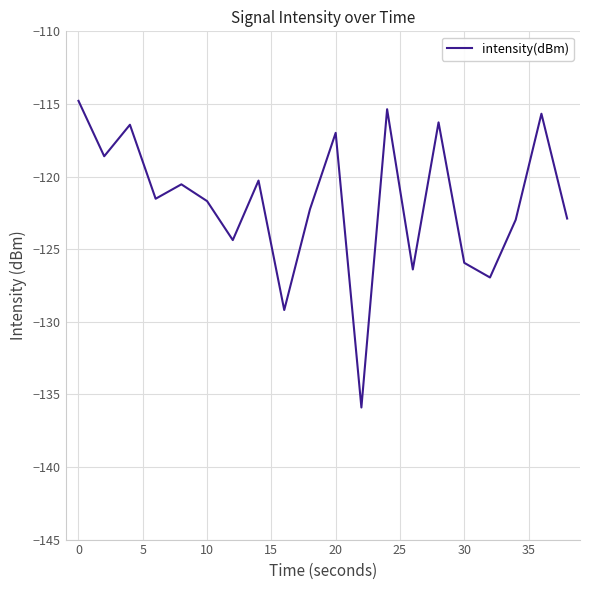

What is the difference between the maximum and minimum values?

21.1